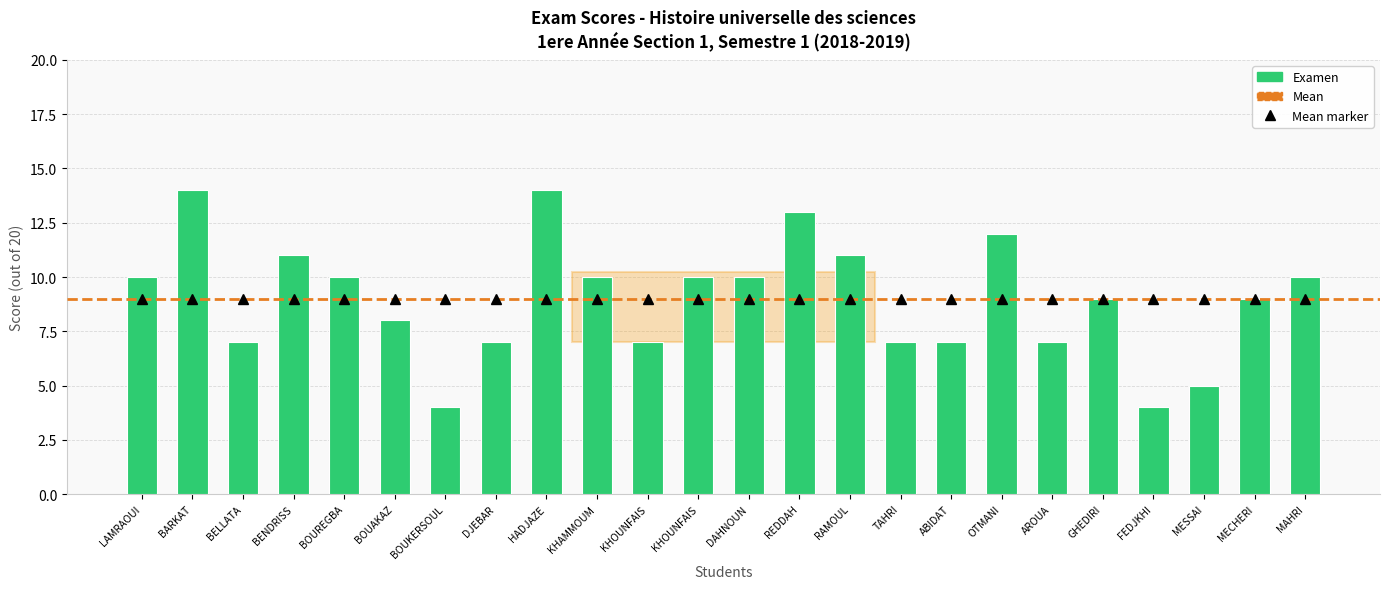

True or false: the data shows 4 at MECHERI.

False